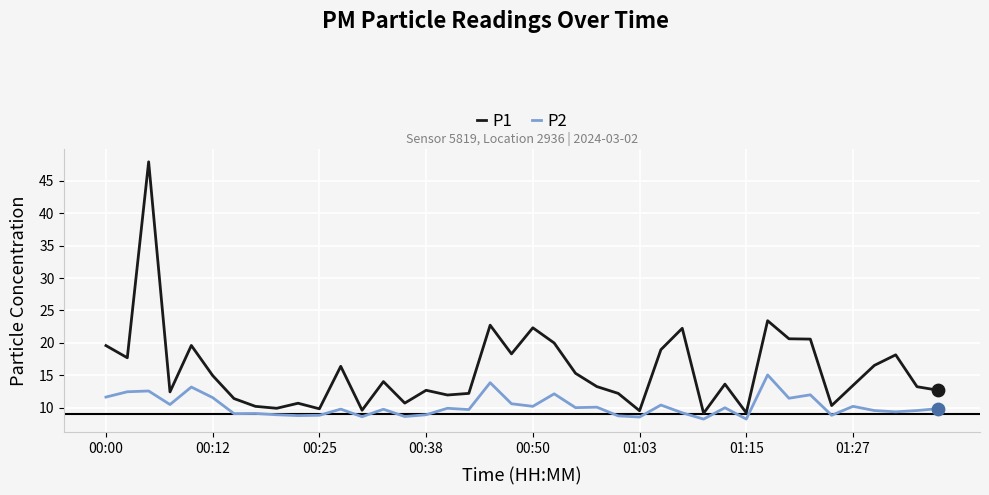

What is the maximum value for P2?

15.1